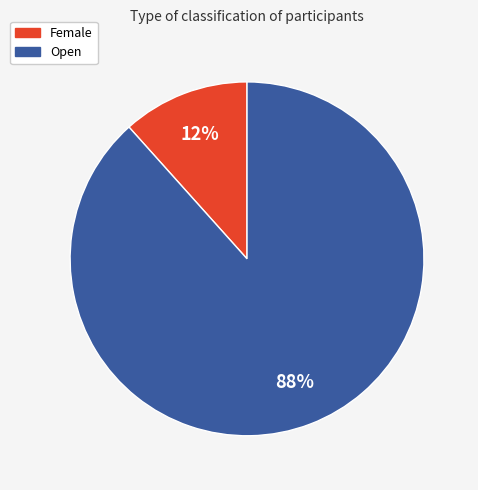

Between Female and Open, which is larger?

Open